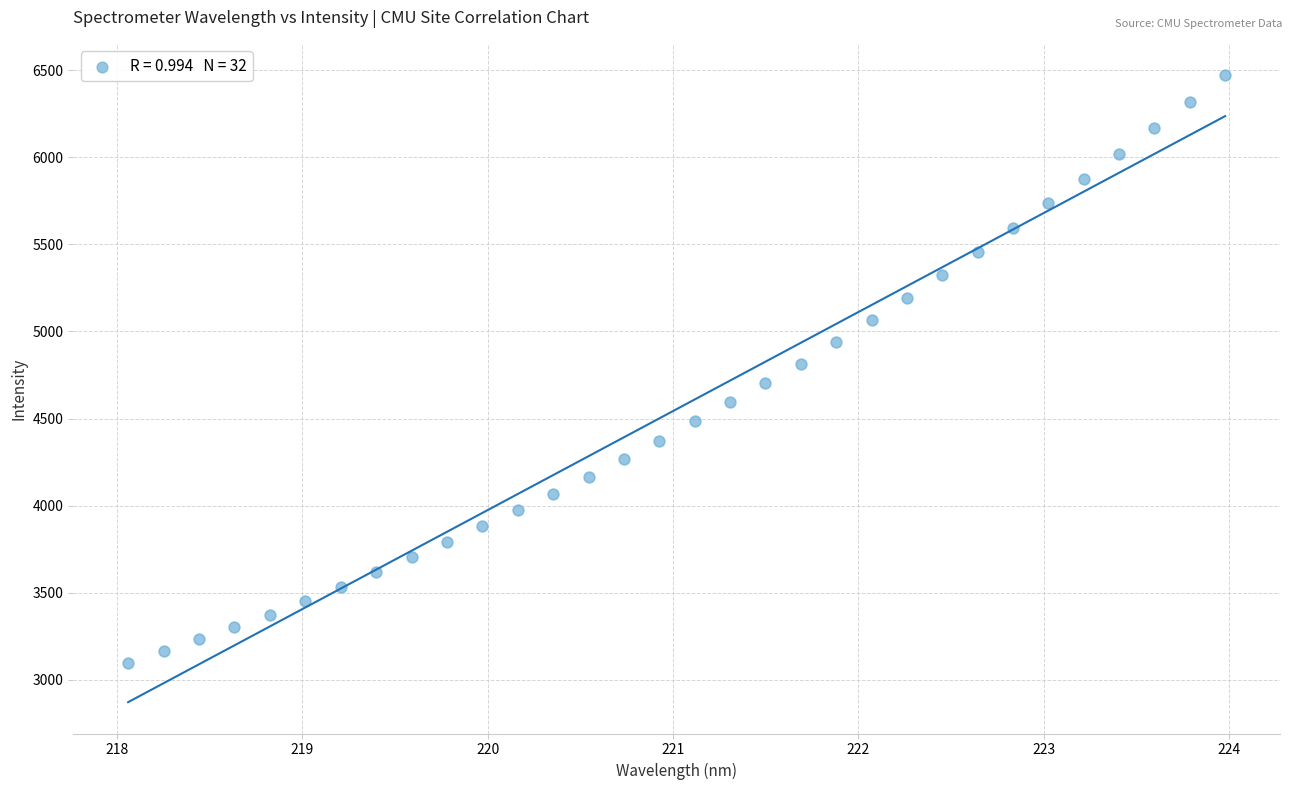

What is the range of Y values (max minus min)?

3375.0